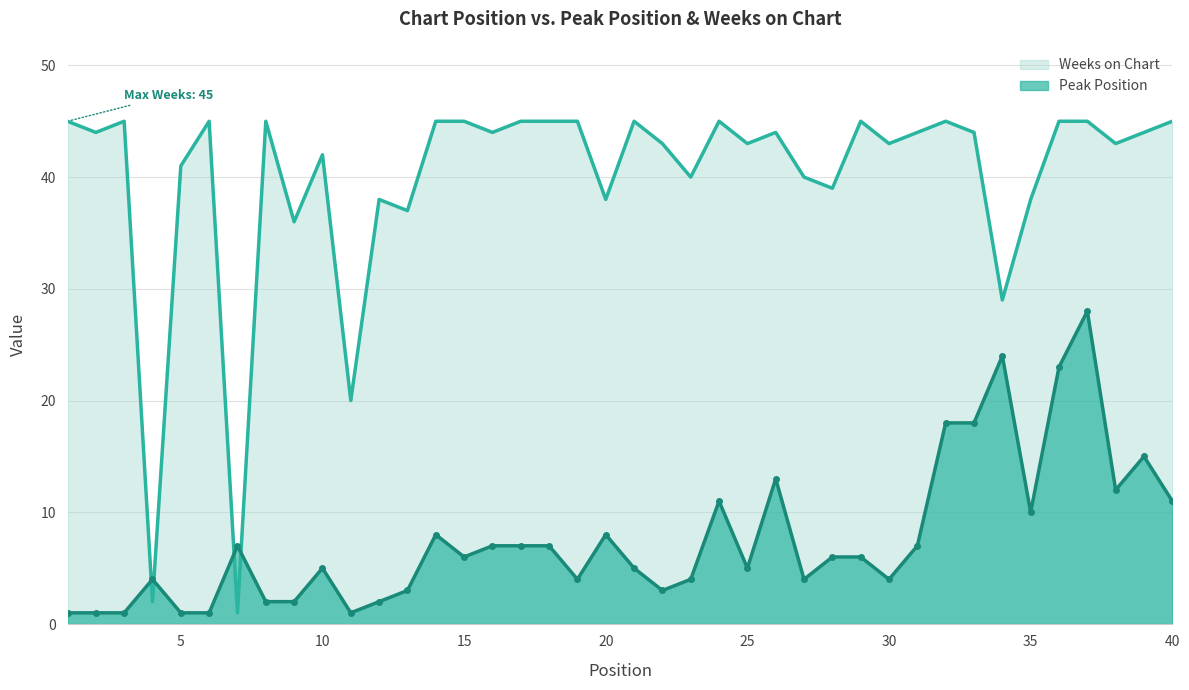

How many intersections are there between Weeks on Chart and Peak Position?

4